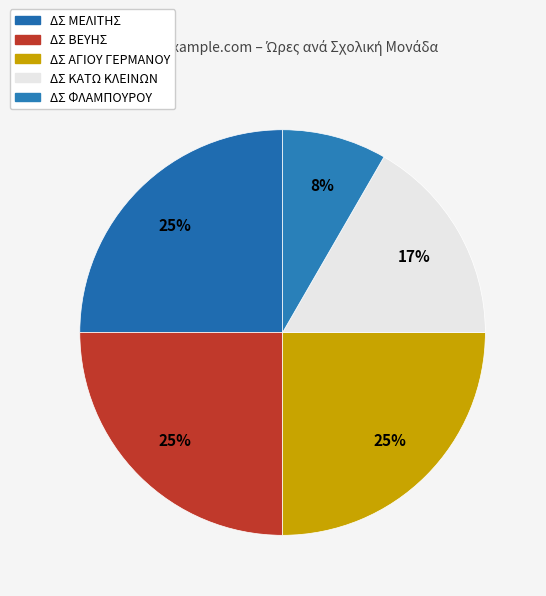

To the nearest percent, what is the combined percentage of ΔΣ ΜΕΛΙΤΗΣ and ΔΣ ΚΑΤΩ ΚΛΕΙΝΩΝ?

42%